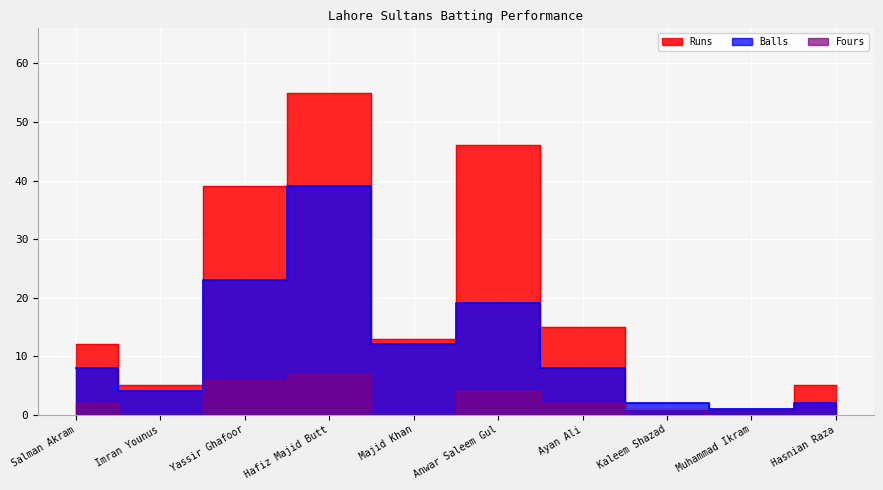

At which label is Fours closest to 3?

Salman Akram